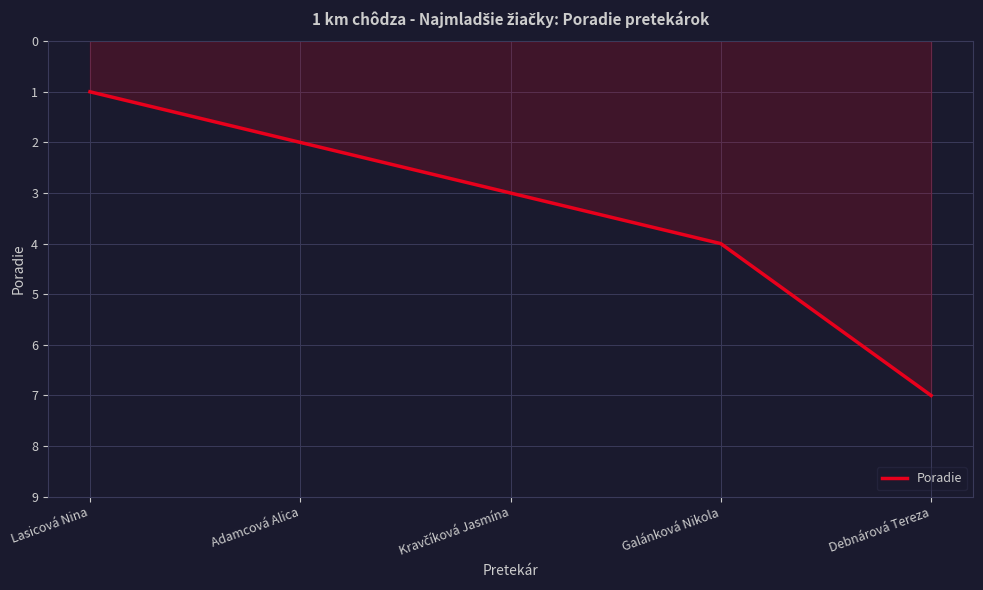

Read the value at Debnárová Tereza.

7